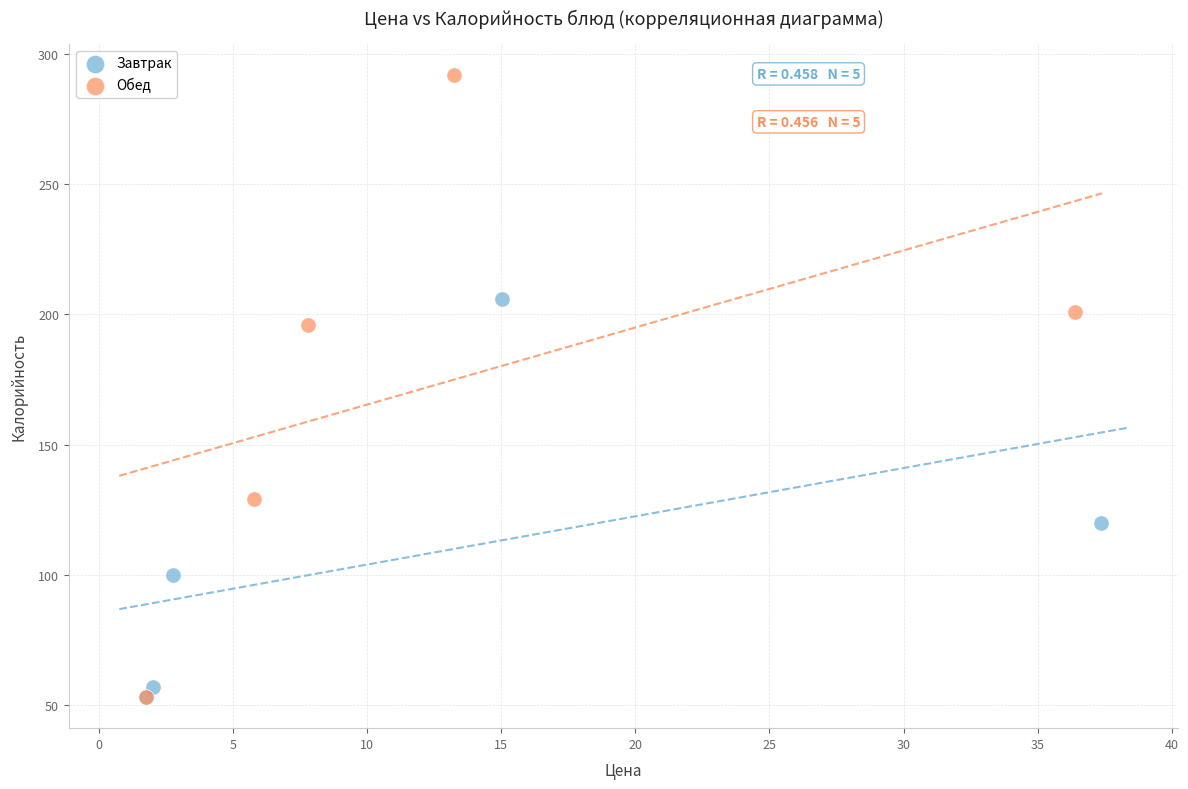

Which series contains the highest Y value?

Обед